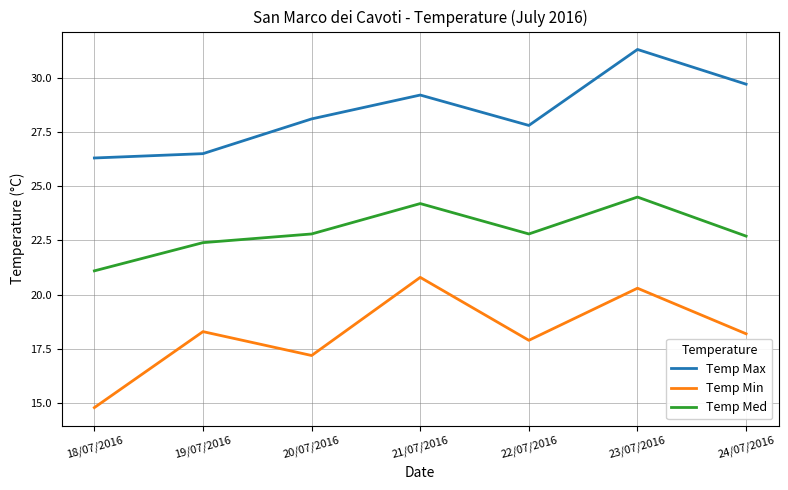

Reading right to left, extract all data points from this chart.

Temp Max: 29.7	31.3	27.8	29.2	28.1	26.5	26.3
Temp Min: 18.2	20.3	17.9	20.8	17.2	18.3	14.8
Temp Med: 22.7	24.5	22.8	24.2	22.8	22.4	21.1